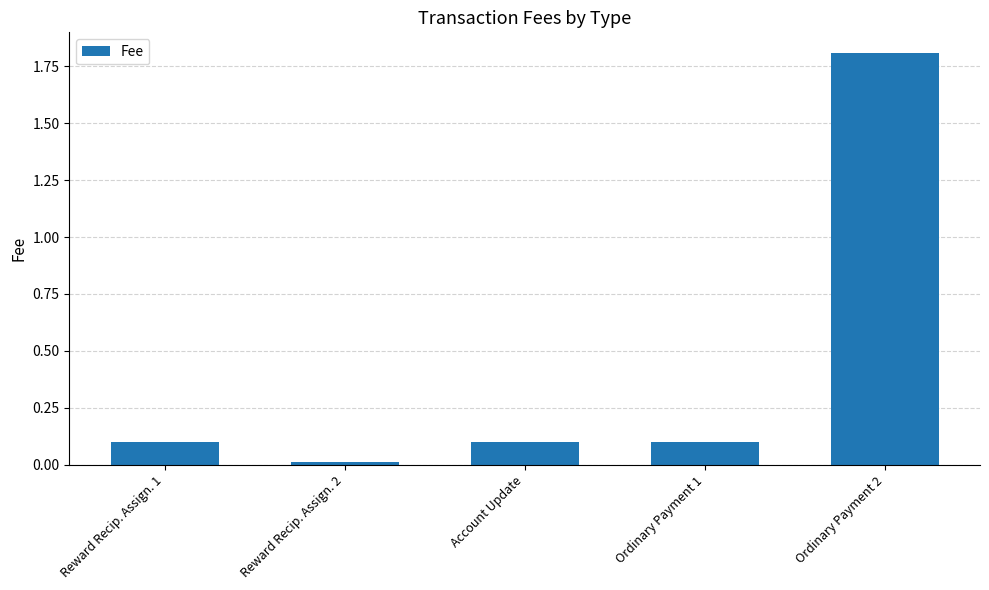

What is the approximate value at Ordinary Payment 1?

0.1